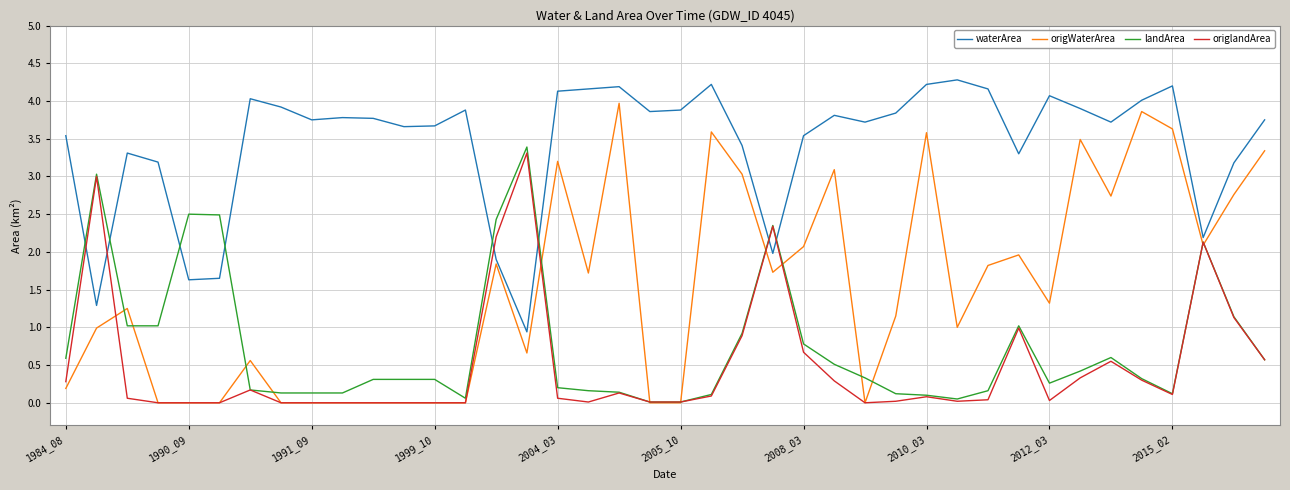

What is the maximum value for origWaterArea?

4.0